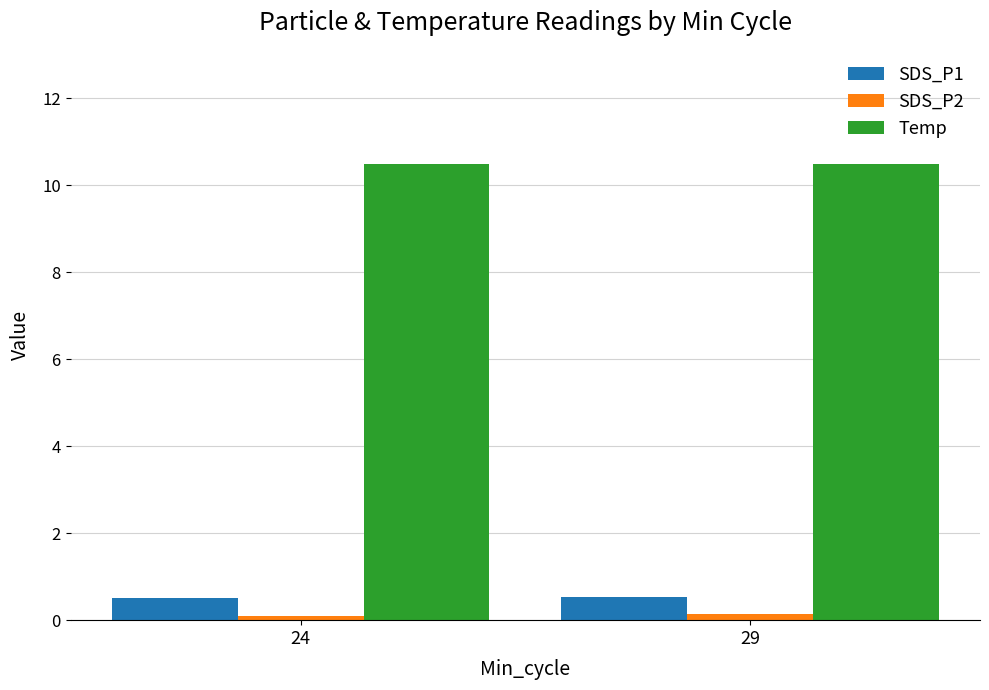

What is the difference between the highest and lowest values at 29?

10.3